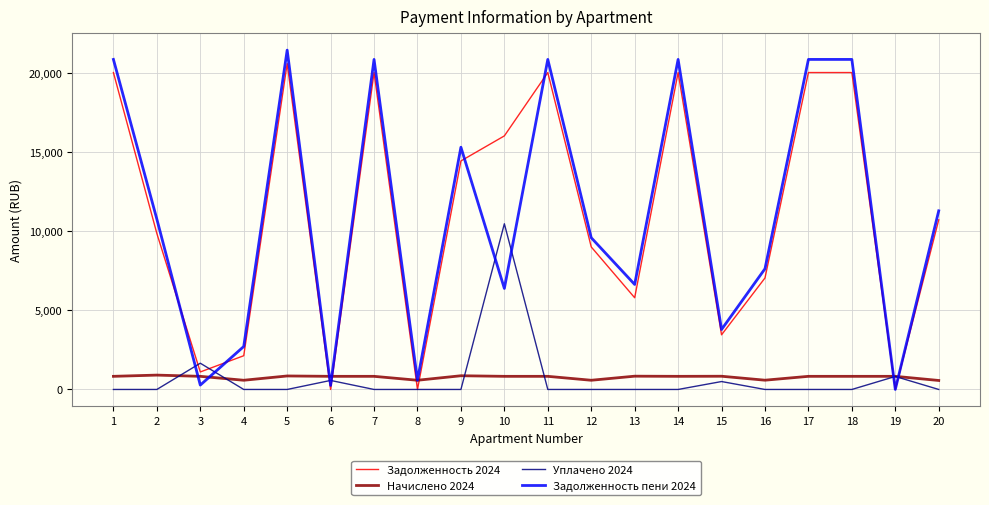

List the series in order of their peak value, highest first.

Задолженность пени 2024, Задолженность 2024, Уплачено 2024, Начислено 2024